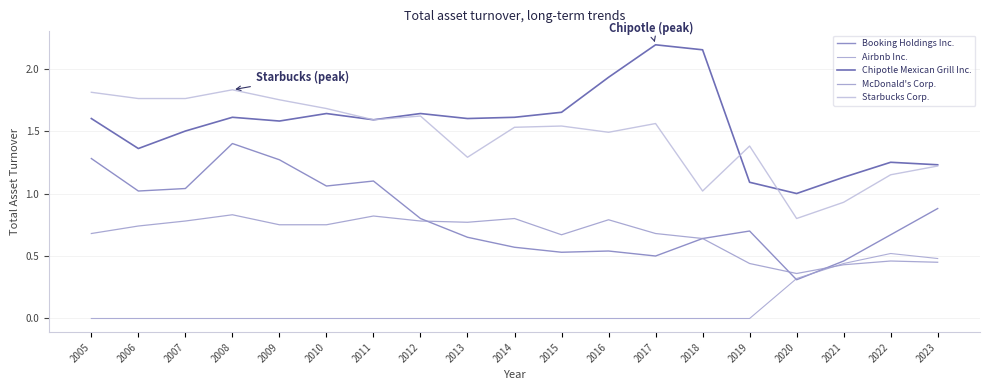

At how many categories does at least one series exceed 0?

19